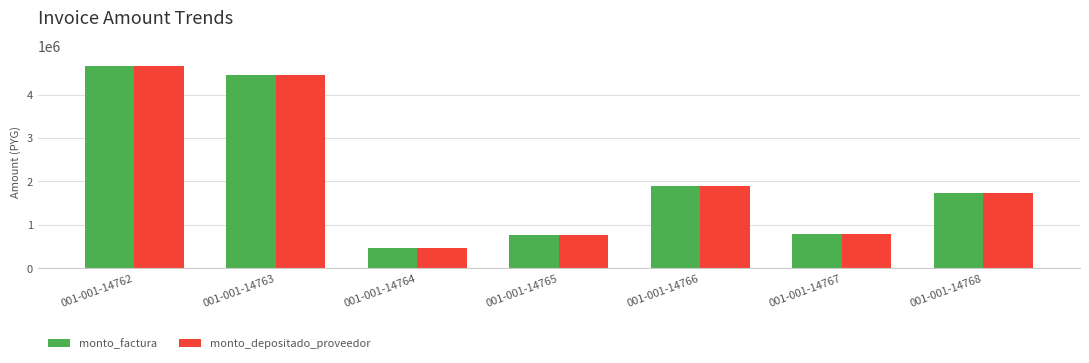

Reading left to right, transcribe all the data shown in this chart.

monto_factura: 4665346	4445405	459125	770625	1889493	795000	1731750
monto_depositado_proveedor: 4665346	4445405	459125	770625	1889493	795000	1731750